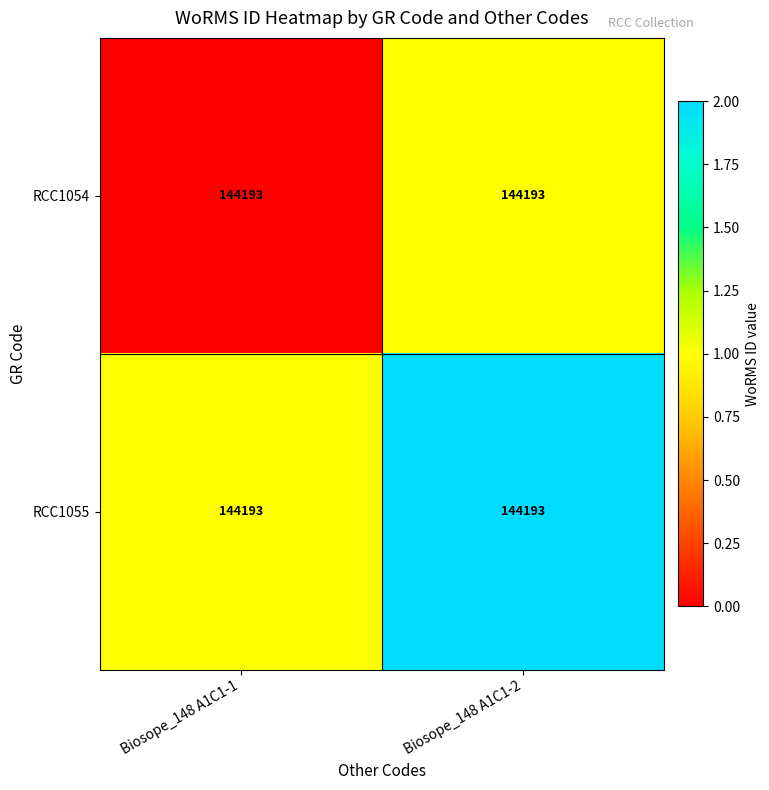

At which label does RCC1054 reach its peak?

Biosope_148 A1C1-2